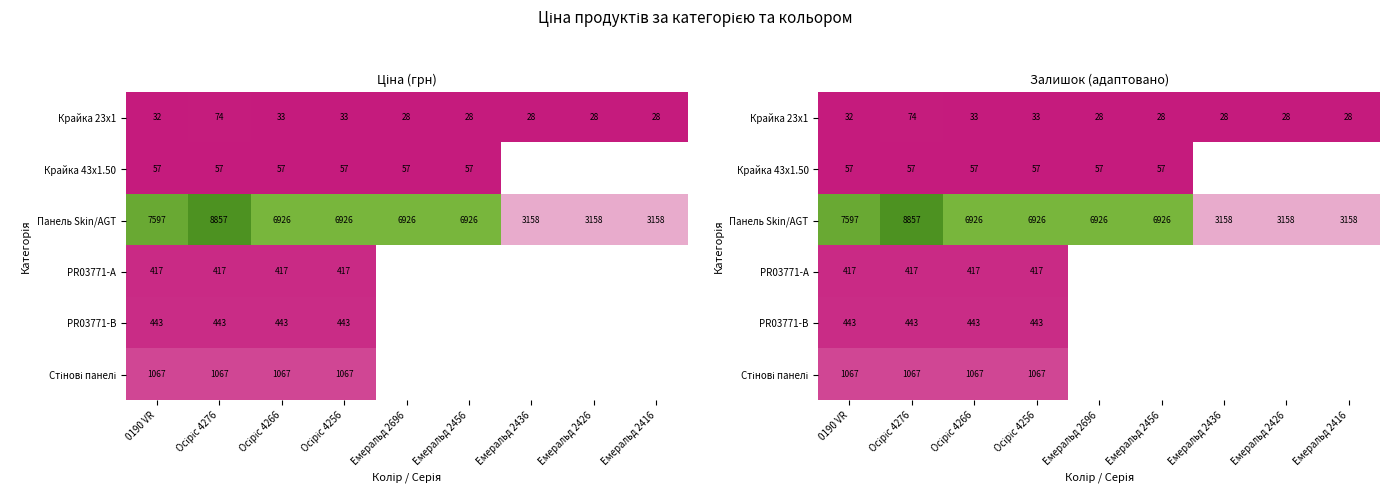

What is the maximum value shown in the chart?

8856.7